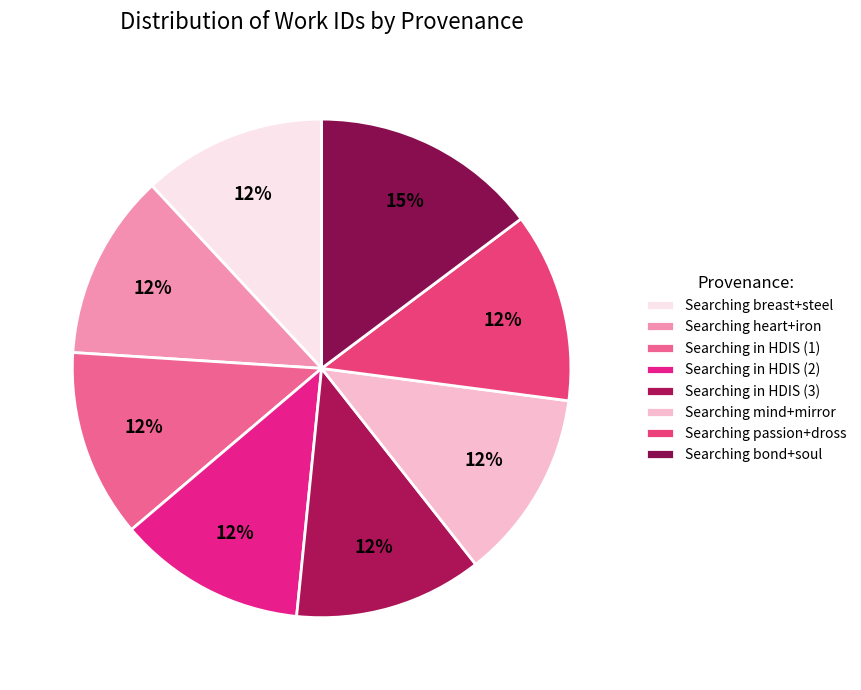

To the nearest percent, what portion does Searching mind+mirror represent?

12%